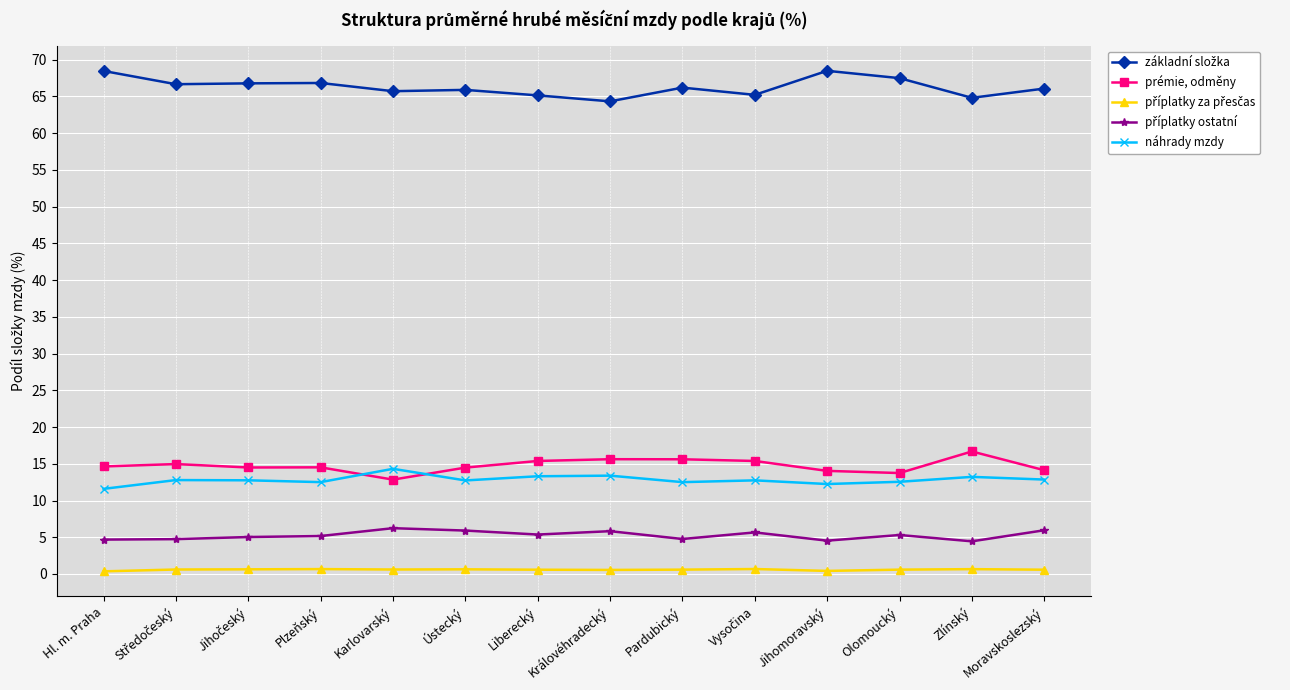

True or false: prémie, odměny has a value of 14.6 at Hl. m. Praha.

True